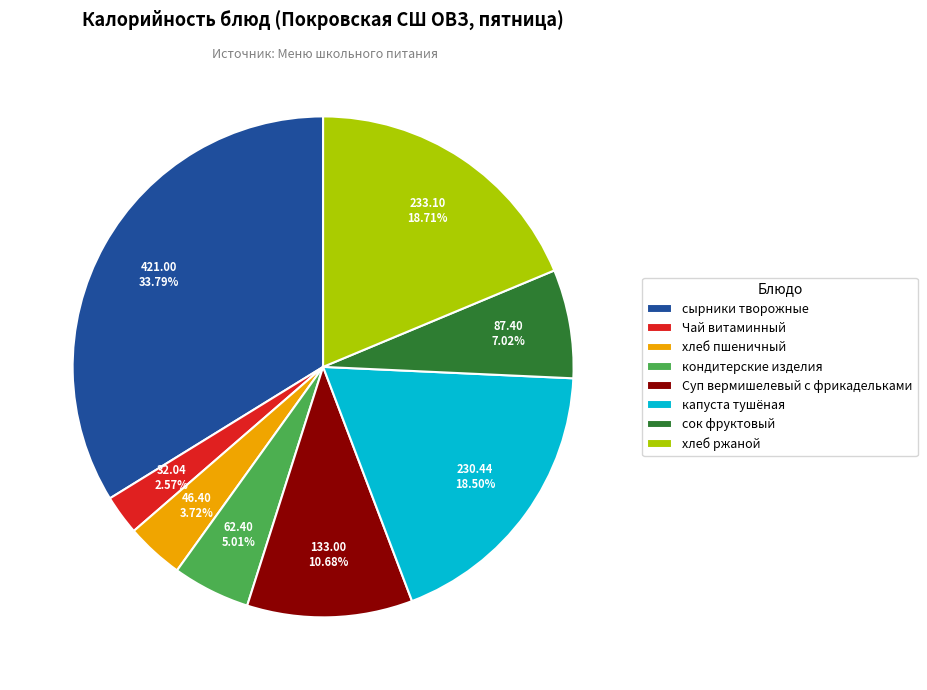

What percentage is the Чай витаминный slice, to the nearest percent?

3%